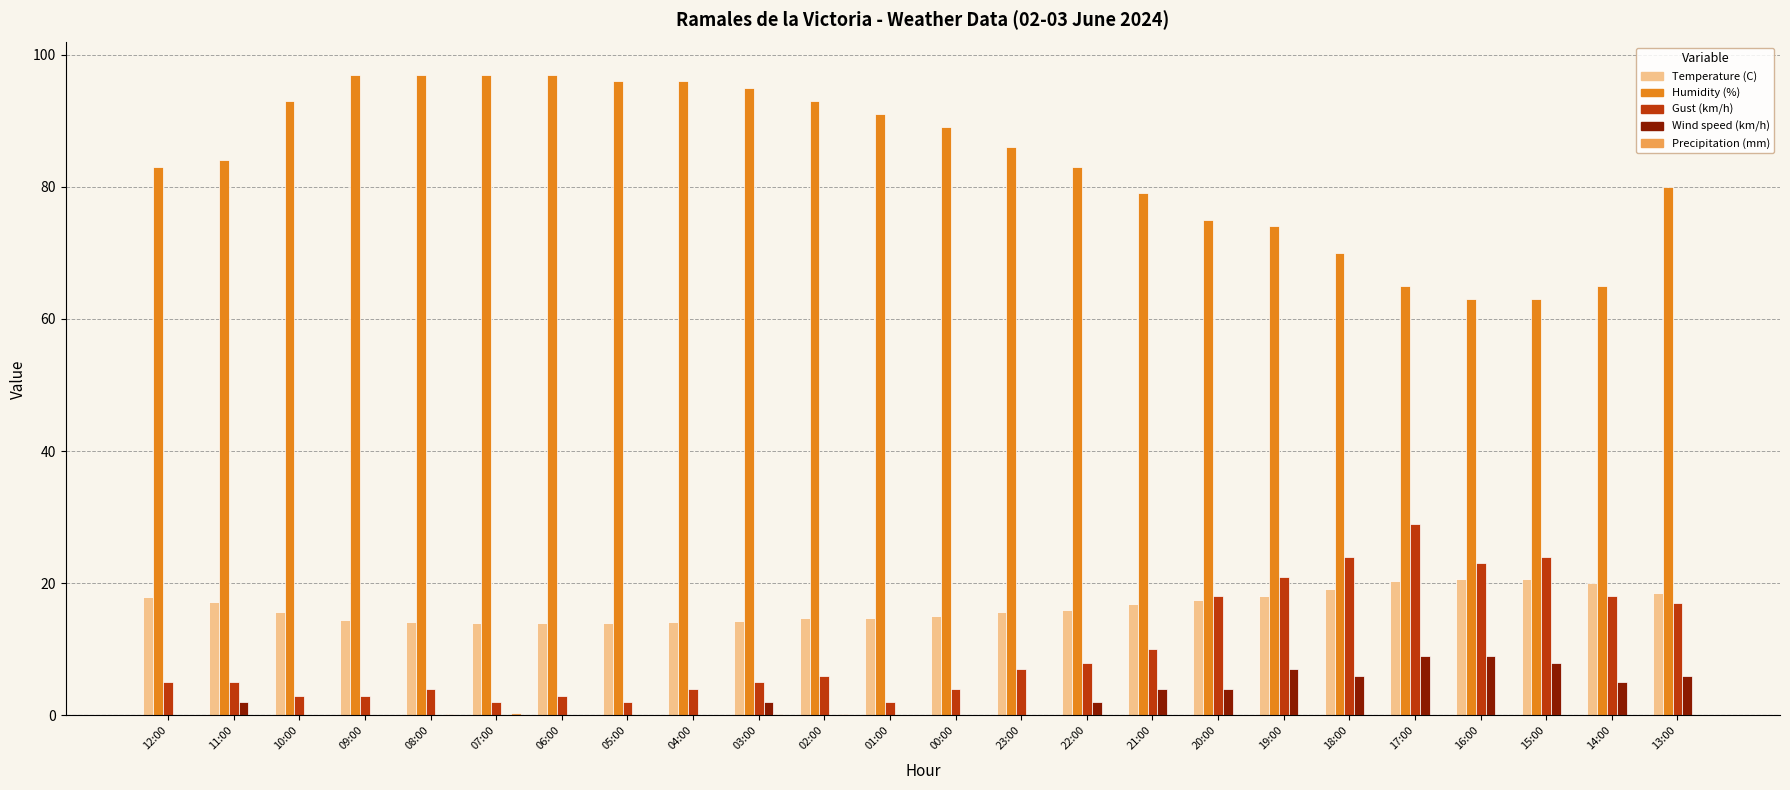

Is the value of Gust (km/h) at 09:00 greater than the value of Temperature (C) at 00:00?

No